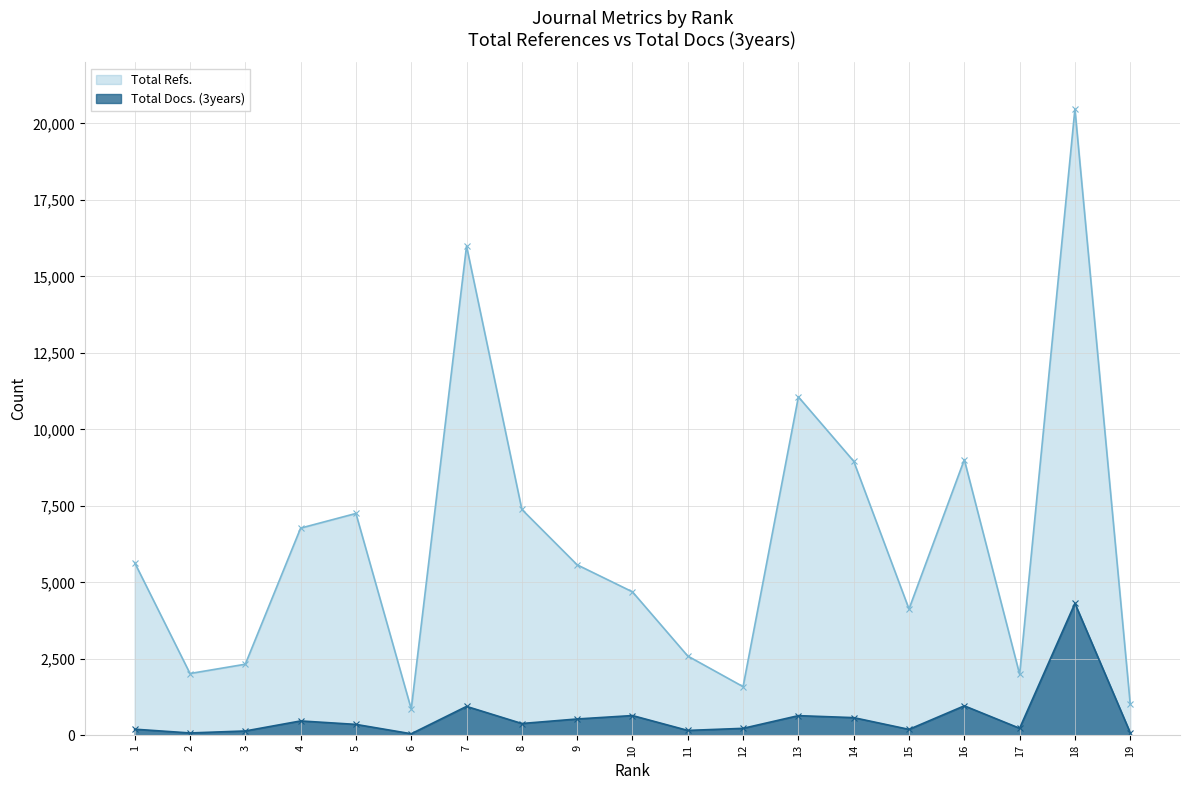

Rank the categories by Total Docs. (3years) value from highest to lowest.

18, 16, 7, 10, 13, 14, 9, 4, 8, 5, 17, 12, 1, 15, 11, 3, 19, 2, 6